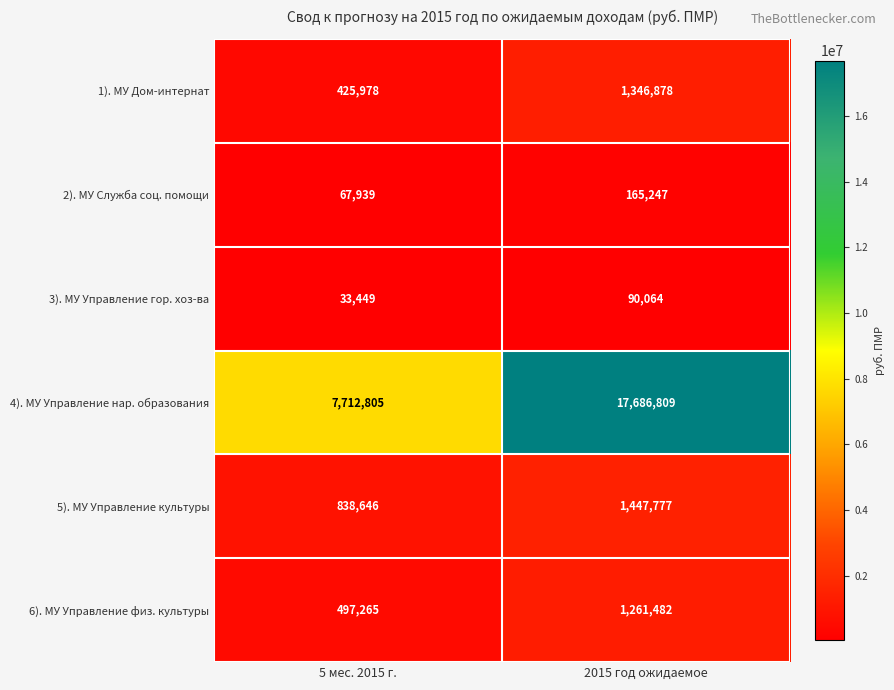

What is the difference between the maximum and minimum values in the 4). МУ Управление нар. образования series?

9974004